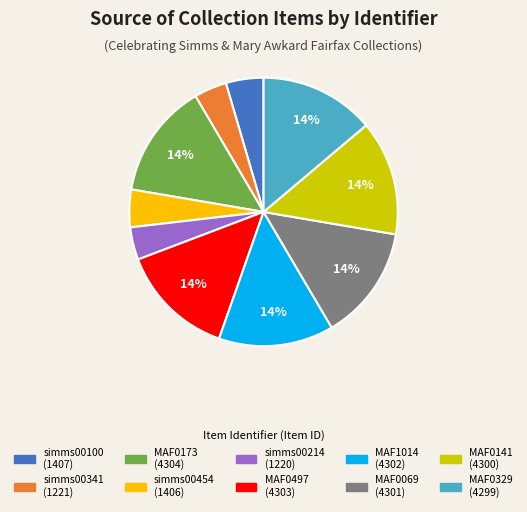

Do MAF0329 and MAF0141 together represent more than half of the pie?

No